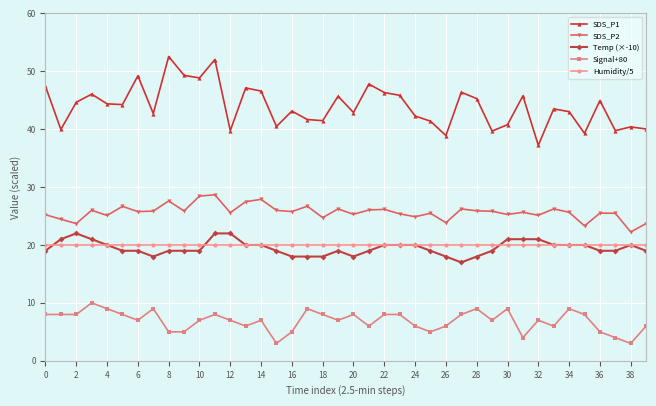

What is the lowest value of the SDS_P1 series?

37.2